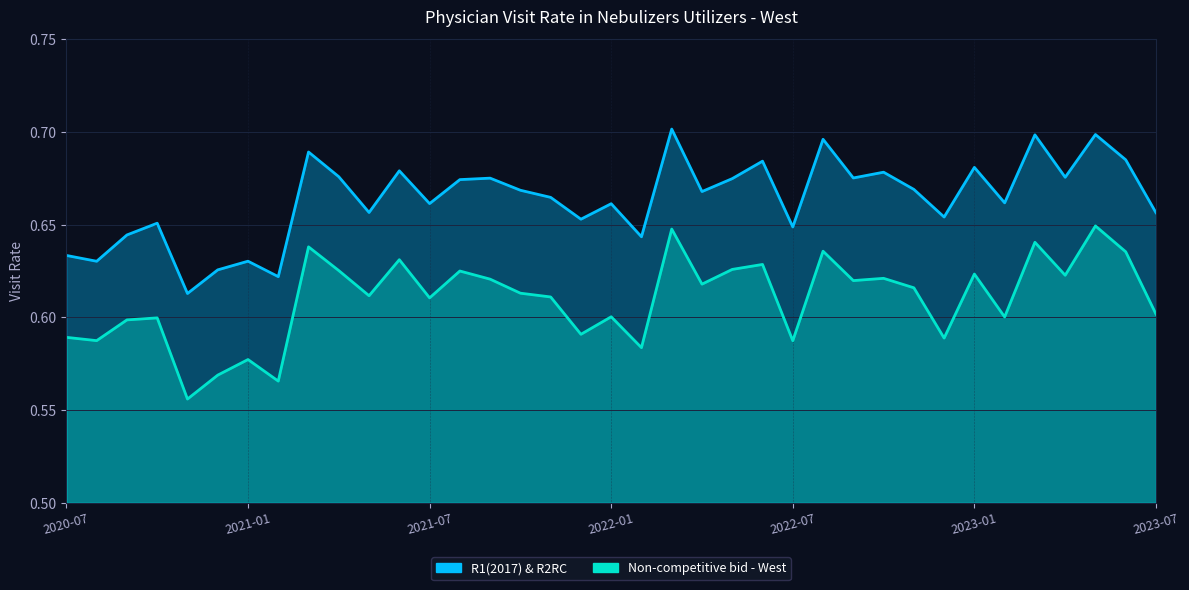

Count the Non-competitive bid - West values in the range 0 to 1.

37